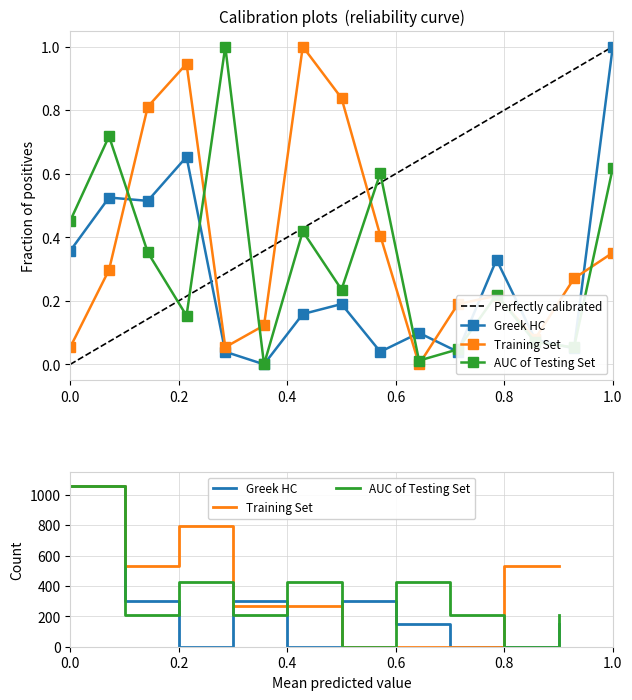

How many lines are shown in the chart?

3